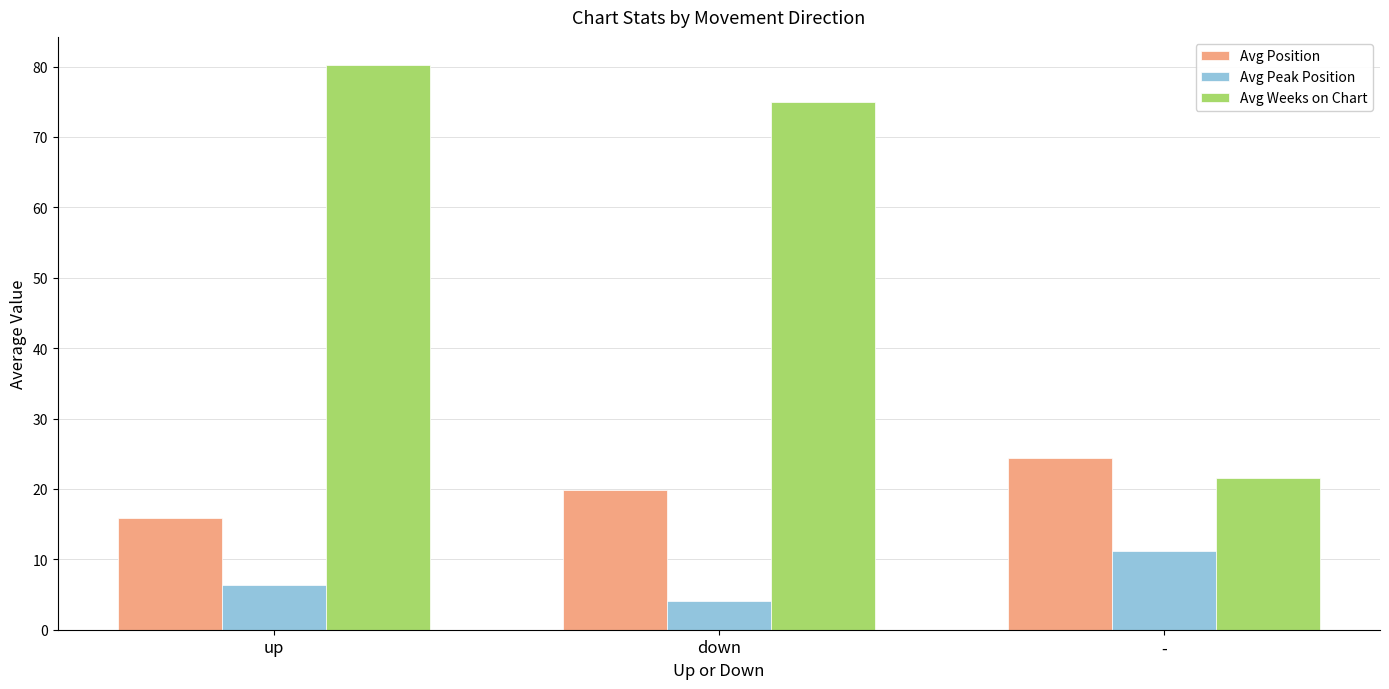

At which label is Avg Peak Position closest to 7?

up